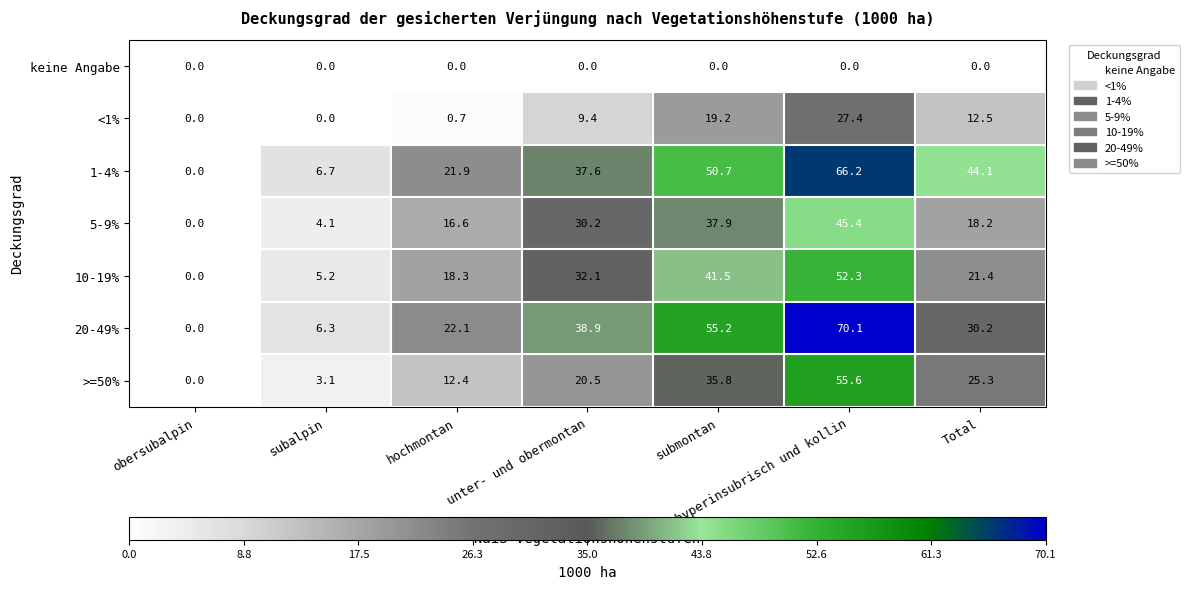

Which series has the largest range (max minus min)?

20-49%